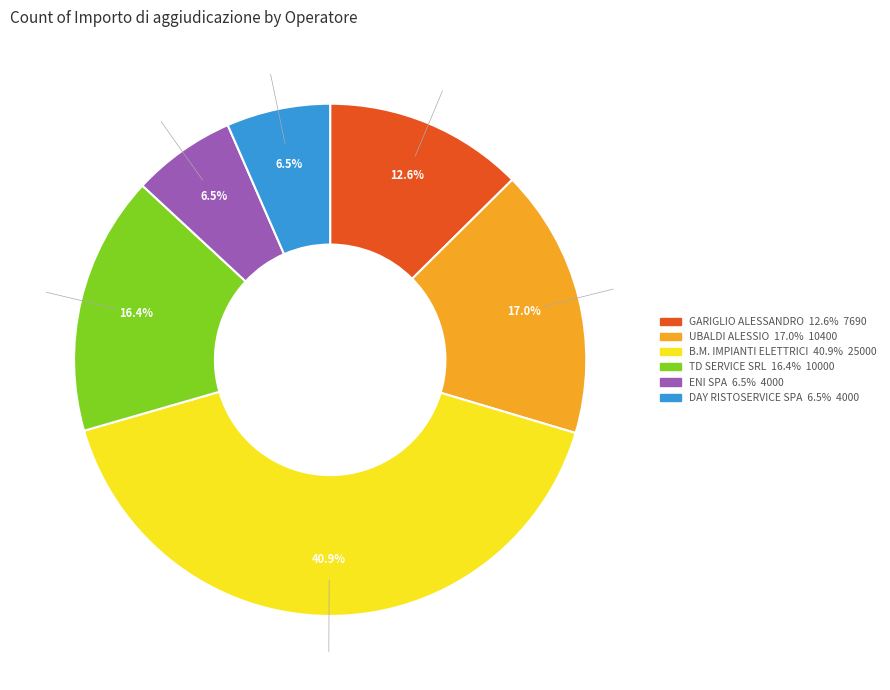

To the nearest percent, what percentage of the pie is UBALDI ALESSIO?

17%